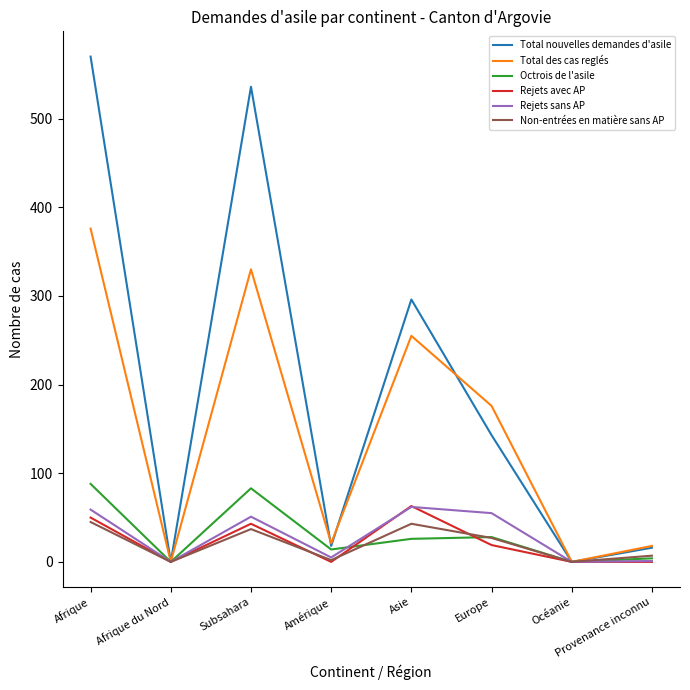

Between Asie and Provenance inconnu, which series saw the biggest shift?

Total nouvelles demandes d'asile